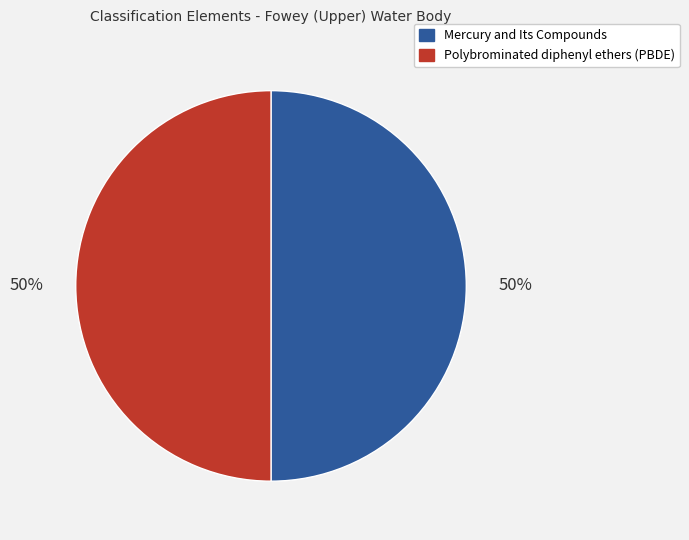

True or false: Polybrominated diphenyl ethers (PBDE) accounts for 65% of the total.

False